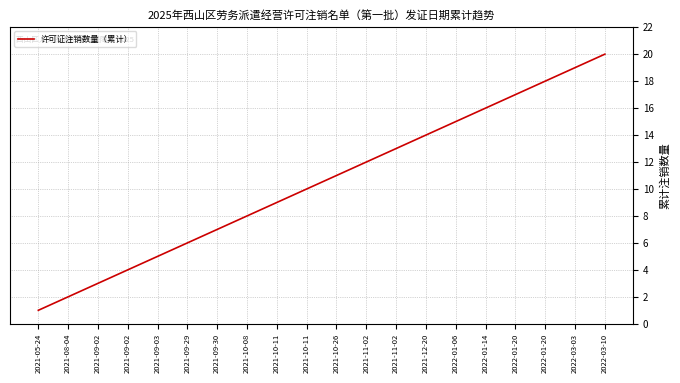

What value does the data have at 2021-09-30?

7